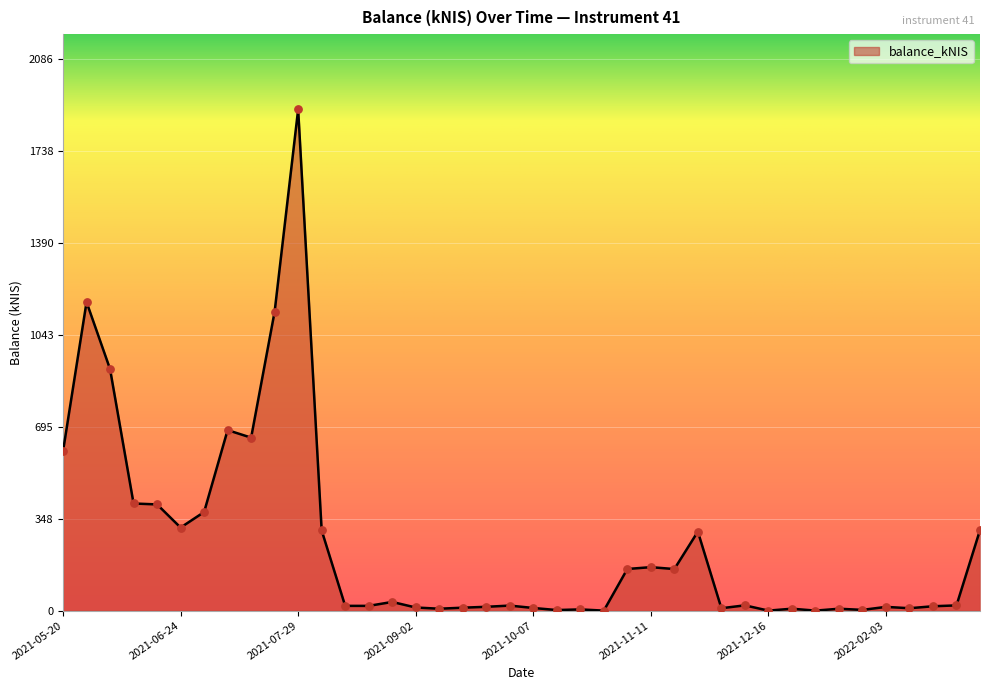

What is the greatest value displayed?

1896.0